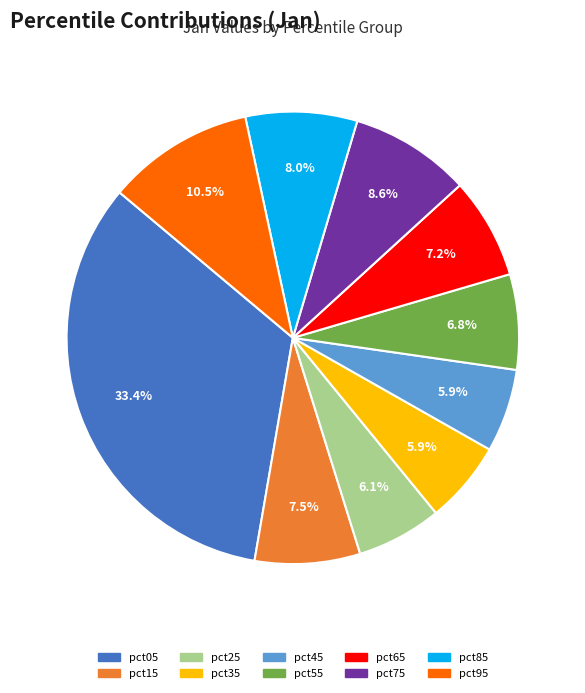

Which category has the biggest portion of the pie?

pct05